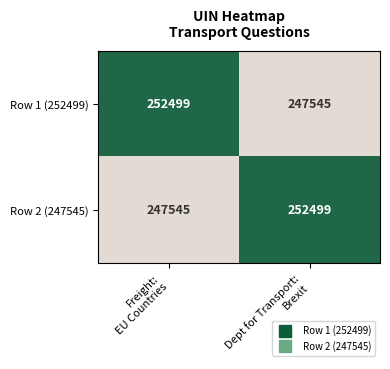

What is the minimum value for Row 2 (247545)?

247545